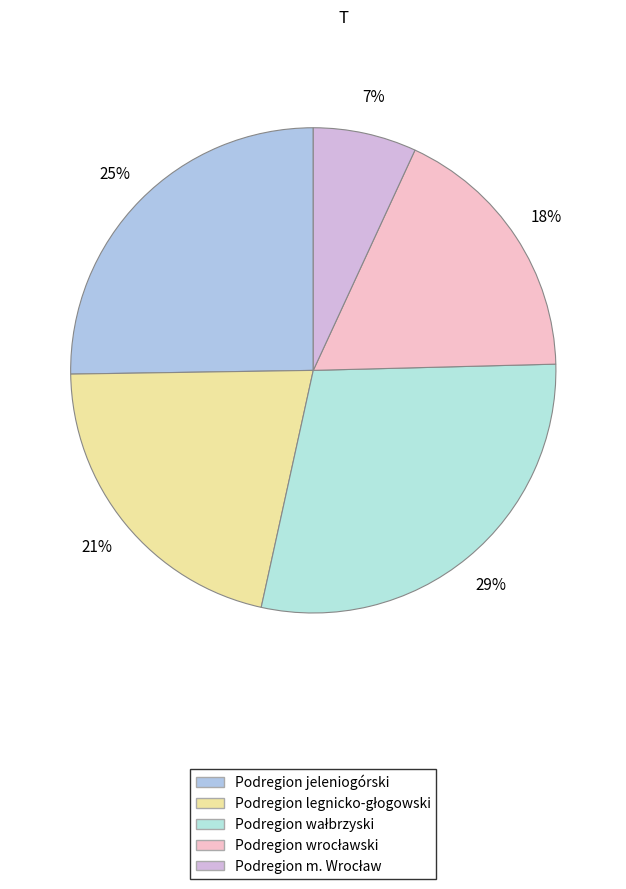

To the nearest percent, what percentage of the pie is Podregion wrocławski?

18%